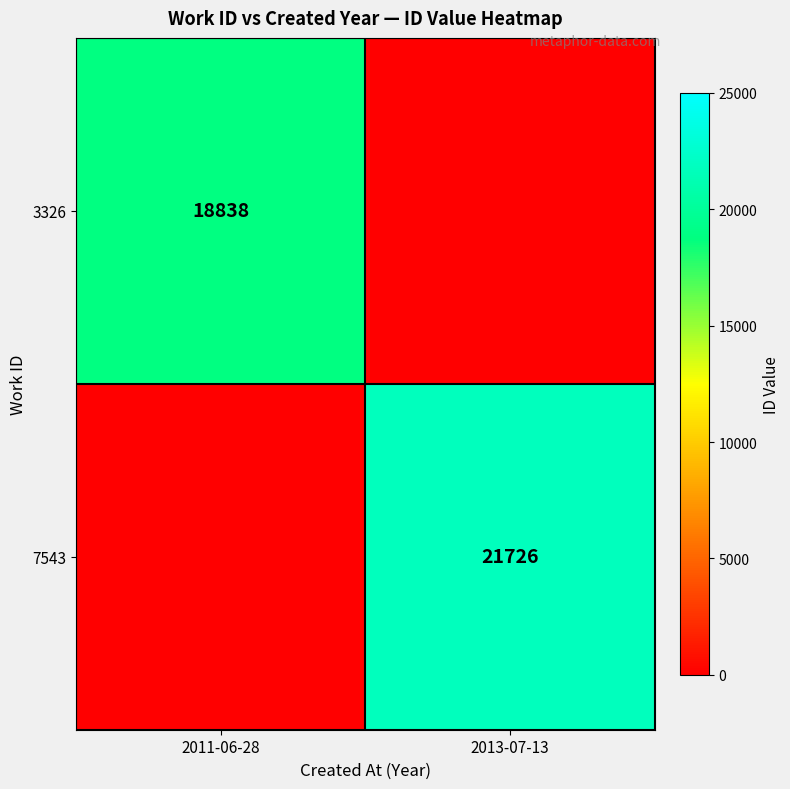

Is the value of 3326 at 2011-06-28 greater than the value of 7543 at 2013-07-13?

No